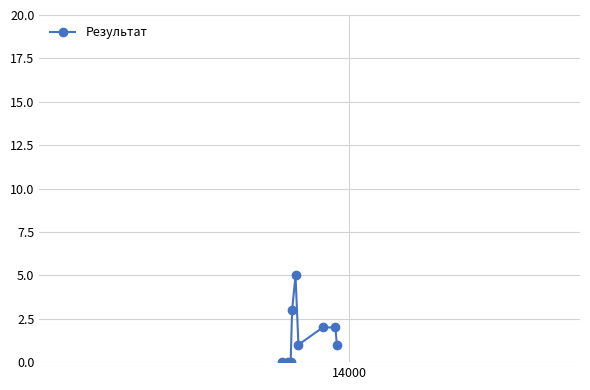

What is the value of the 4th point from the left?

3